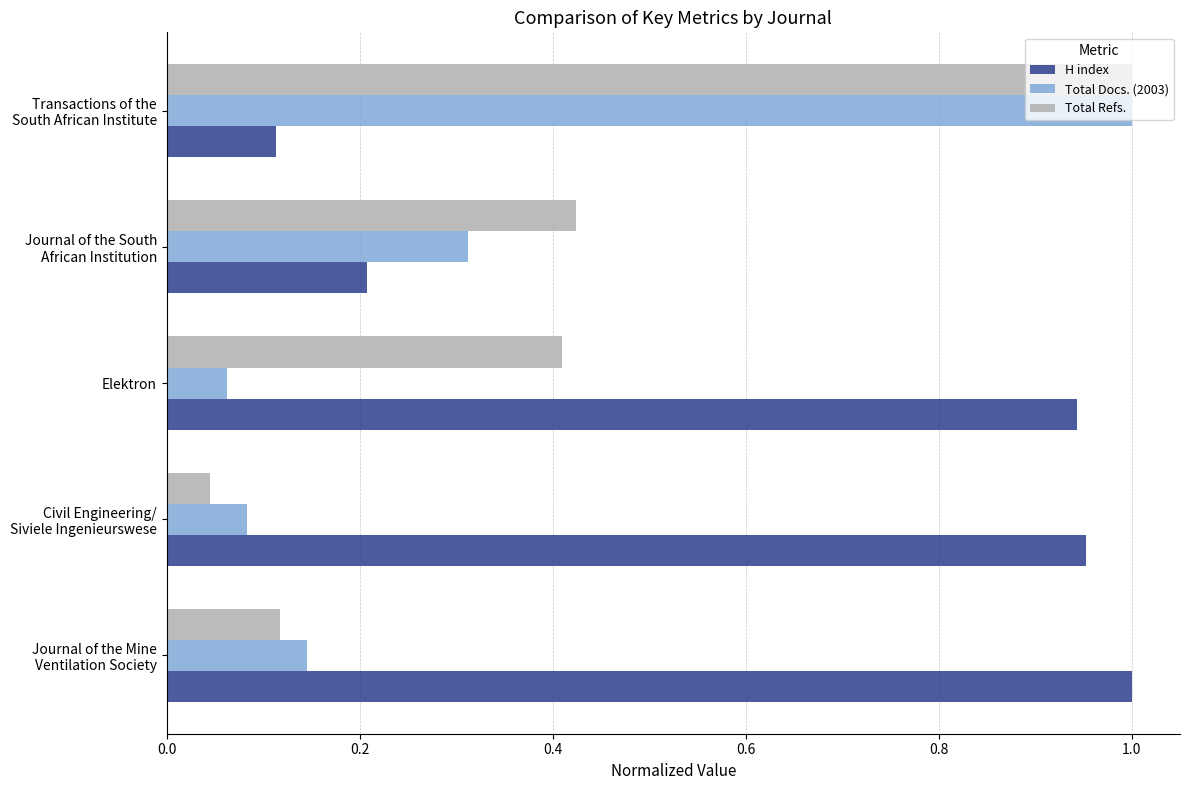

Which series has the widest spread of values?

Total Refs.